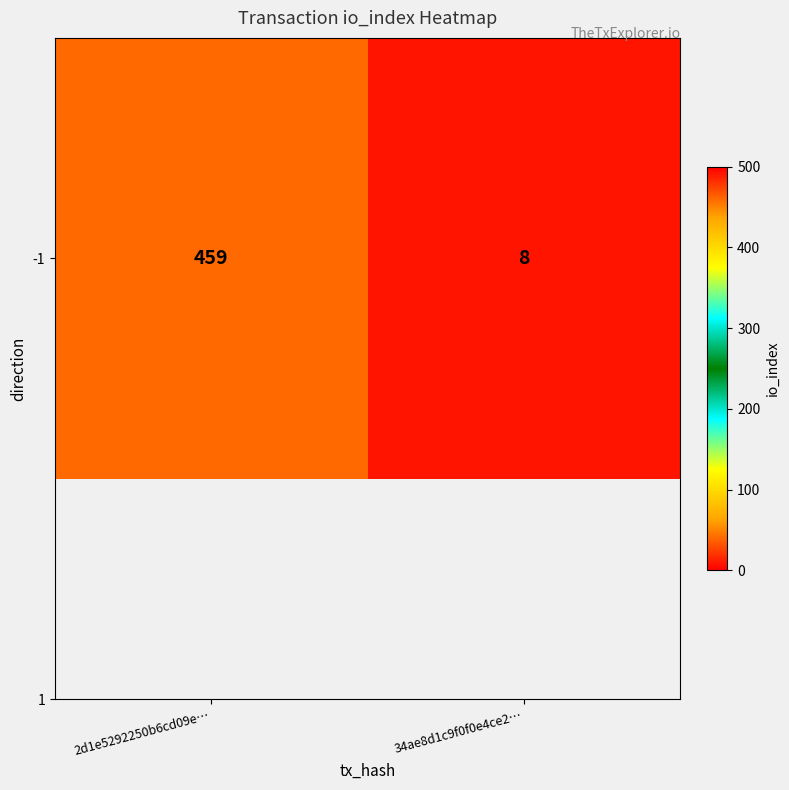

What is the average value?

234